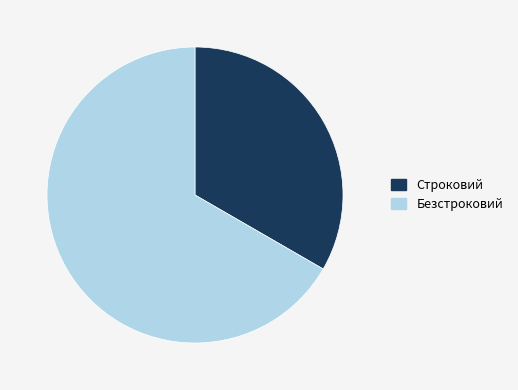

Count the number of slices in the pie.

2